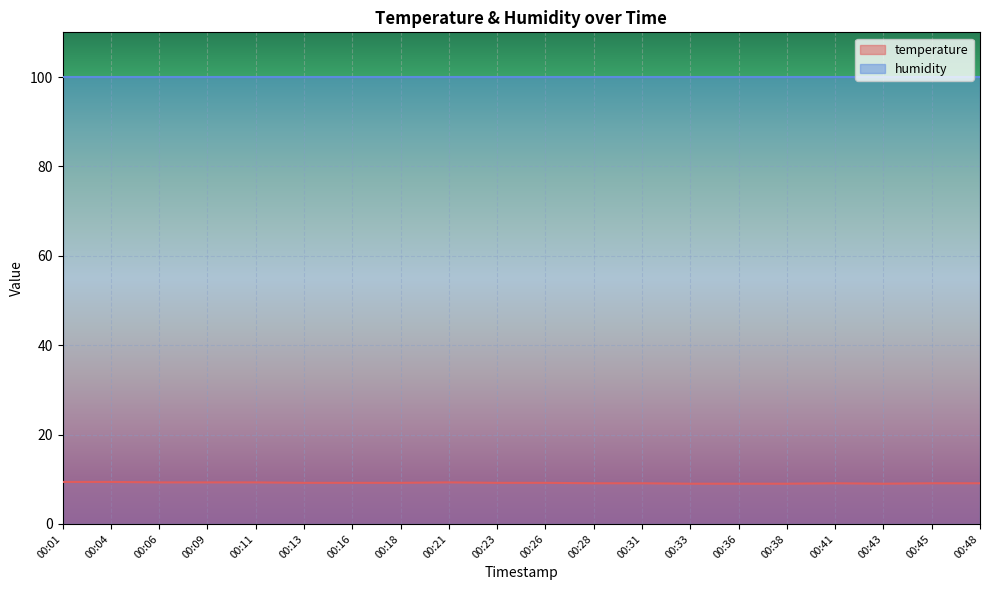

List the labels in order of value, largest first.

00:01, 00:04, 00:06, 00:09, 00:11, 00:21, 00:13, 00:16, 00:18, 00:23, 00:26, 00:28, 00:31, 00:41, 00:45, 00:48, 00:33, 00:36, 00:38, 00:43